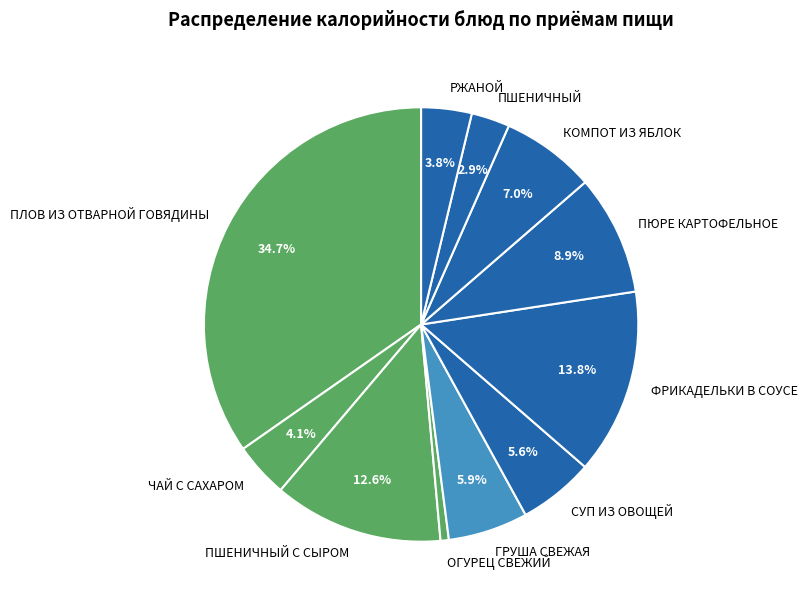

Combined, do ПЛОВ ИЗ ОТВАРНОЙ ГОВЯДИНЫ and ОГУРЕЦ СВЕЖИЙ account for over 50%?

No